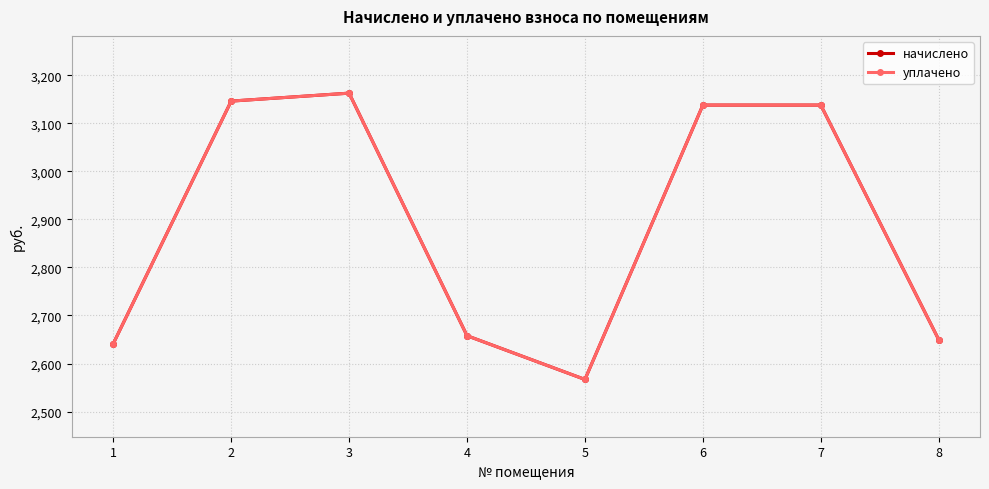

What is the average value of the начислено series?

2887.7